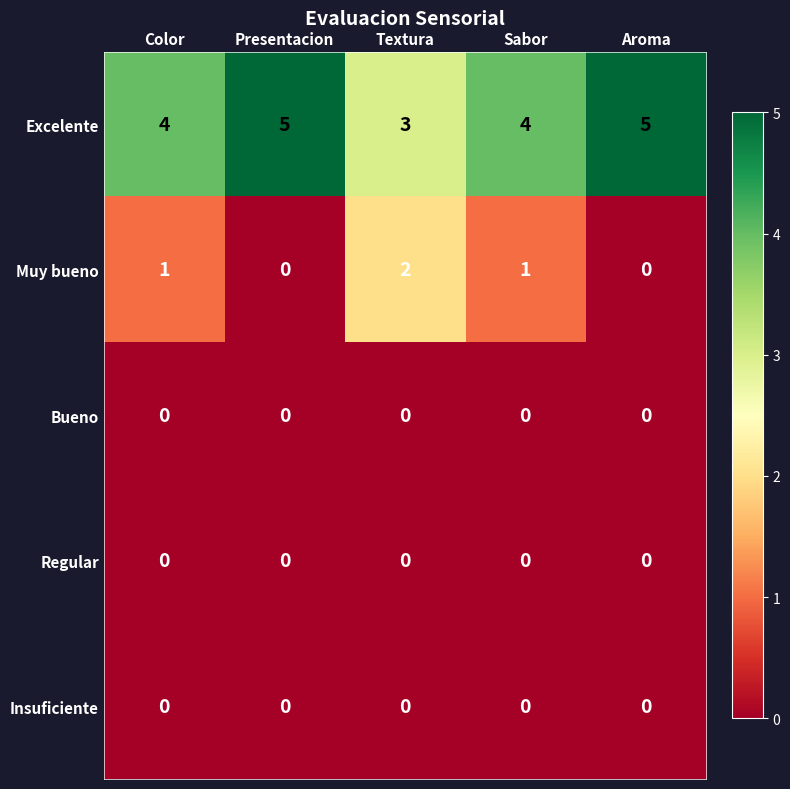

Reading right to left, extract all data points from this chart.

Excelente: 5	4	3	5	4
Muy bueno: 0	1	2	0	1
Bueno: 0	0	0	0	0
Regular: 0	0	0	0	0
Insuficiente: 0	0	0	0	0